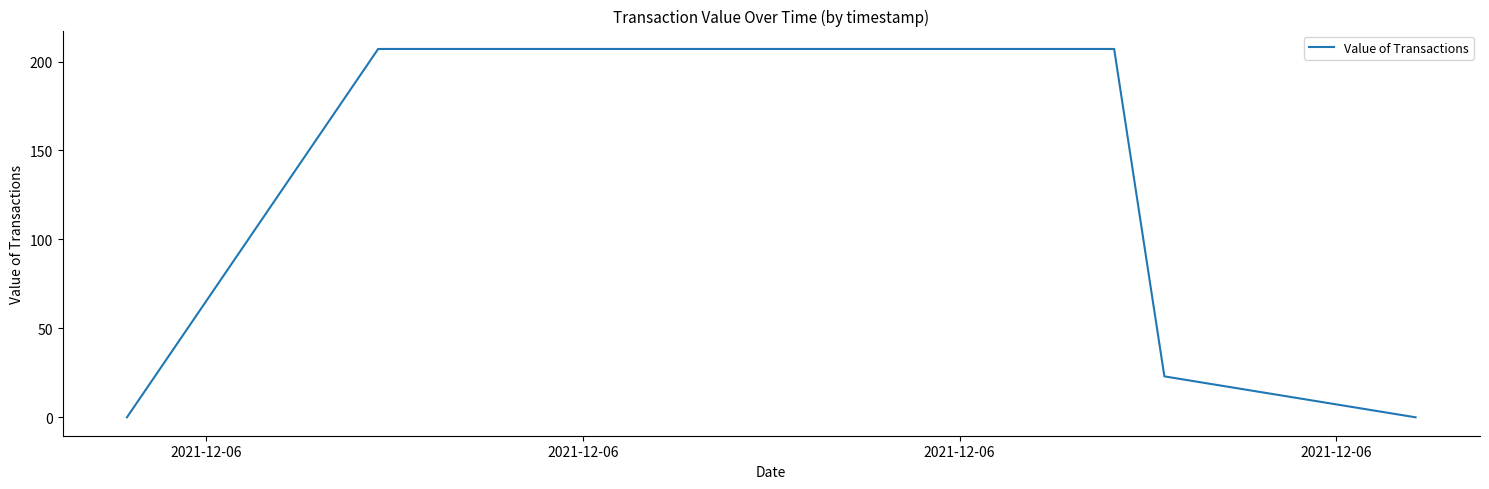

What is the sum of all values?

437.1